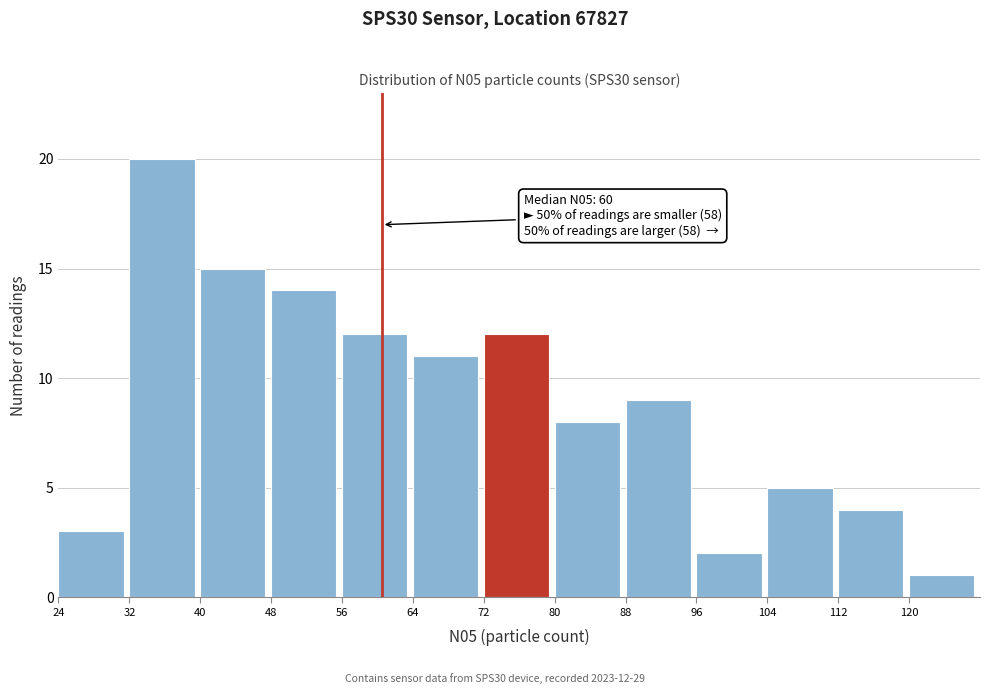

Over which range of the x-axis is the bar tallest?

32 to 40